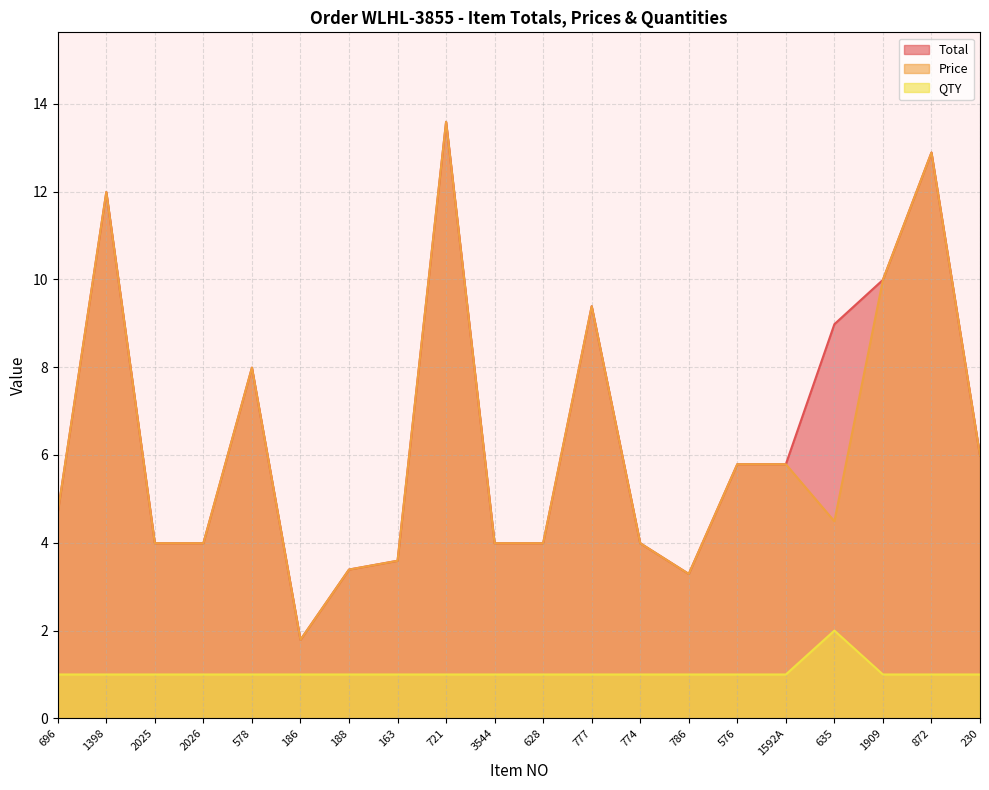

True or false: Total and QTY intersect in this chart.

False